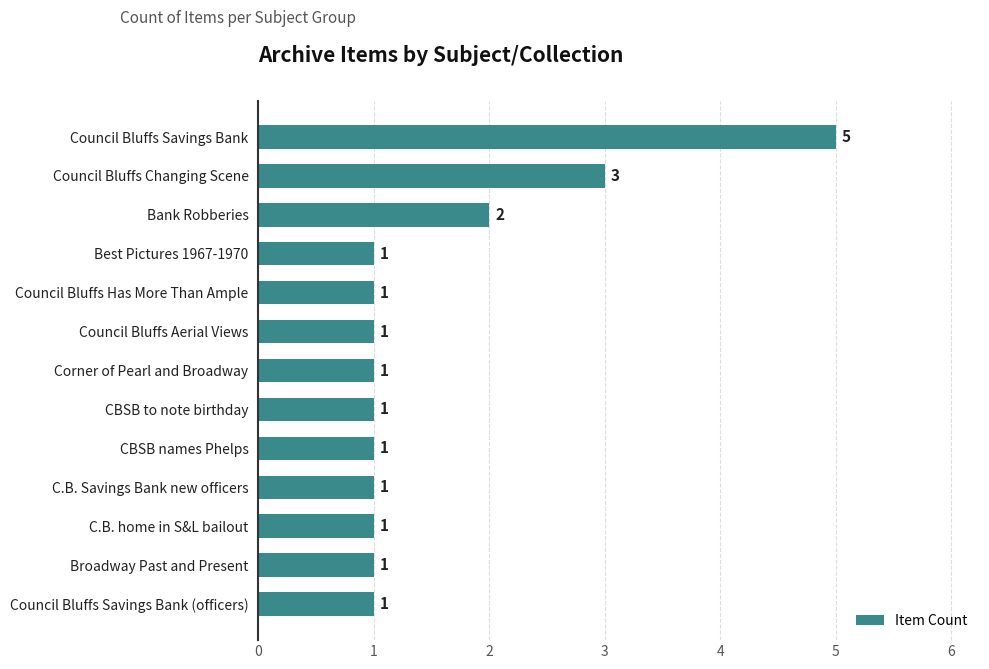

Does the chart contain any negative values?

No